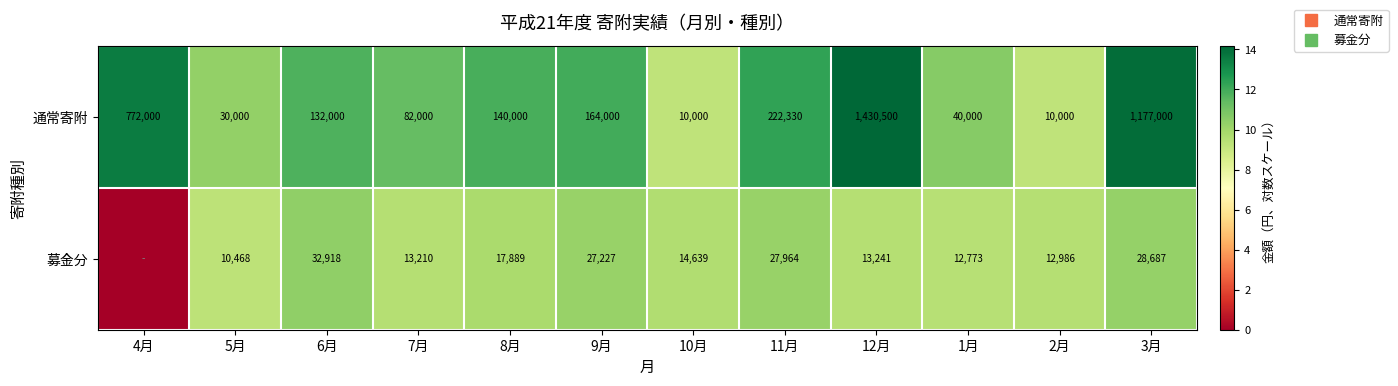

At which label does 通常寄附 first exceed 11?

4月